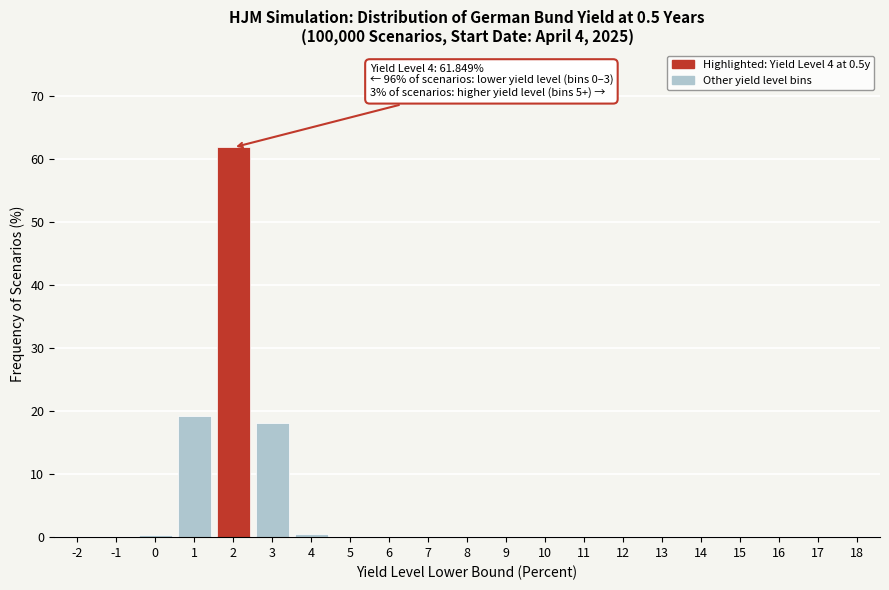

What is the maximum value shown in the chart?

61.8